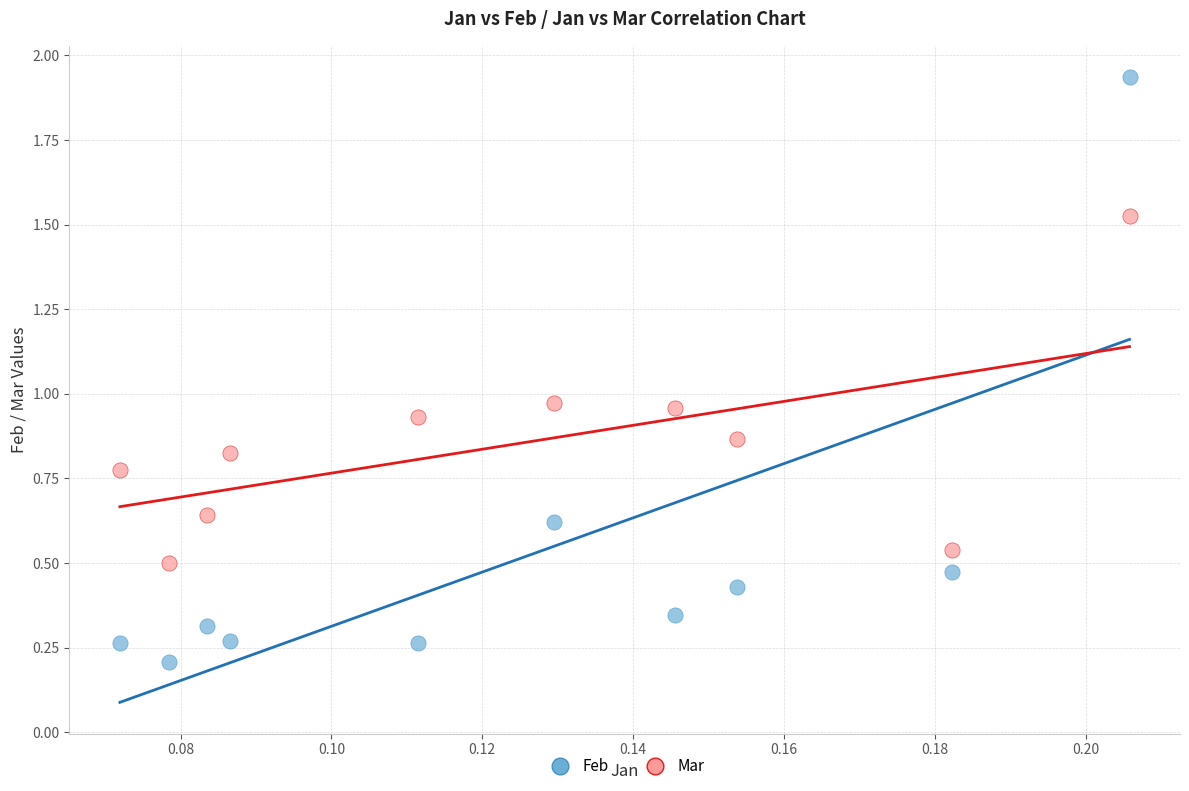

Which series reaches the maximum Y coordinate?

Feb